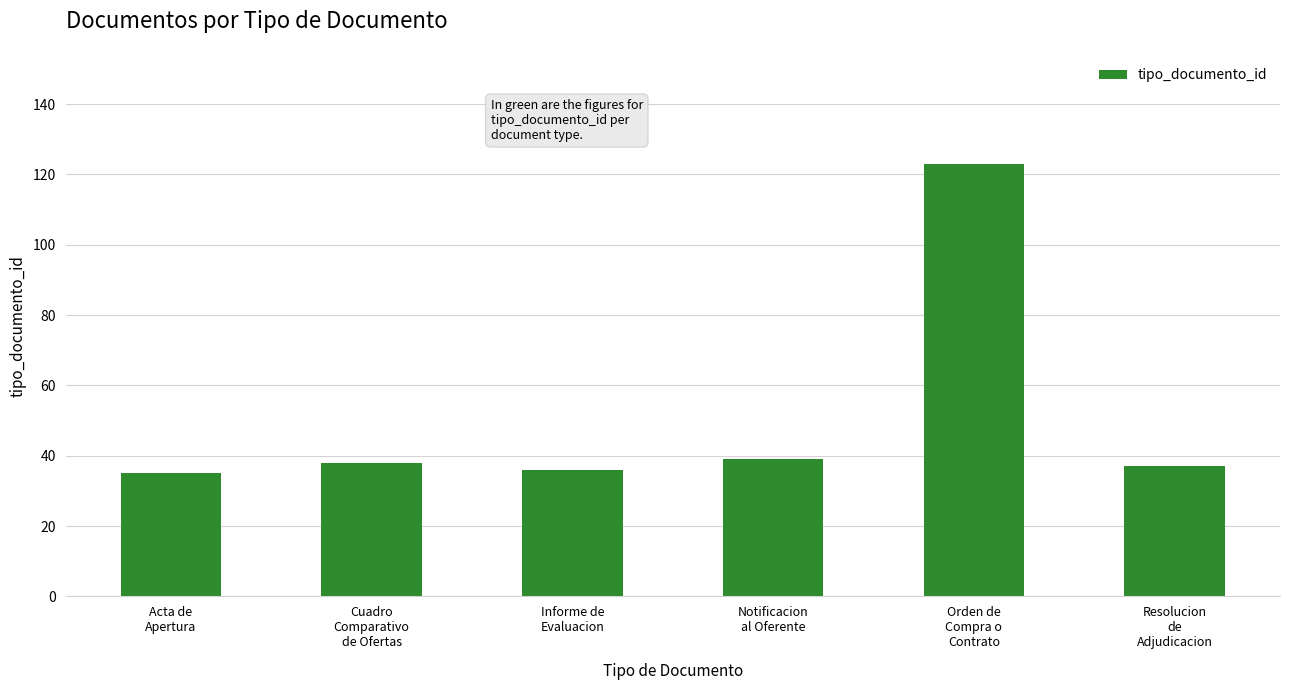

Reading left to right, extract all data points from this chart.

35	38	36	39	123	37